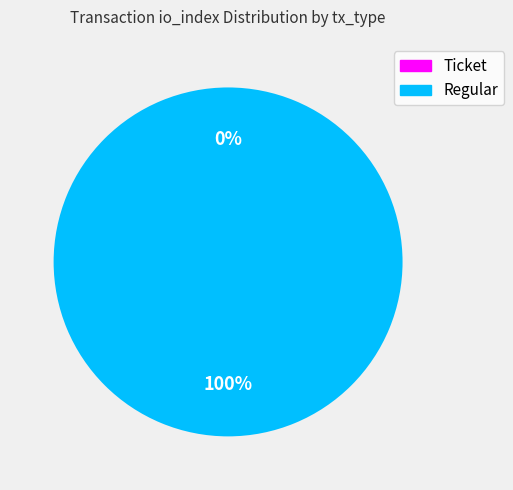

Which slice represents more than half of the pie?

Regular